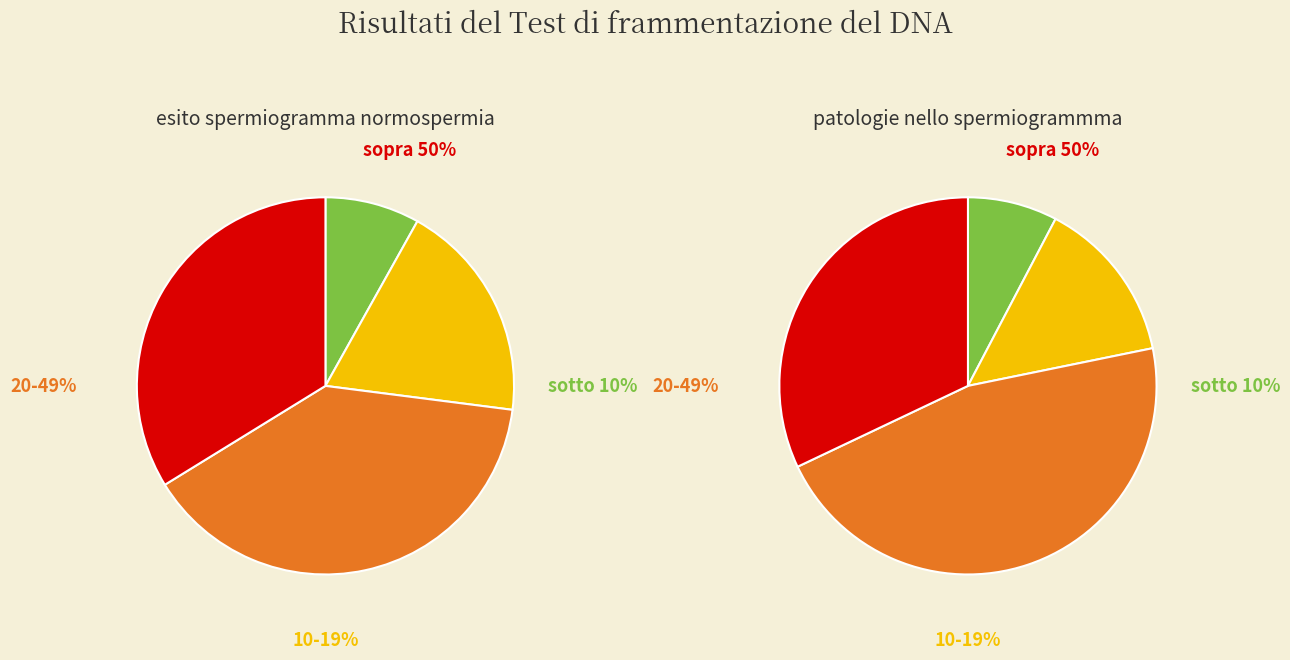

Is there a majority slice in this chart?

No